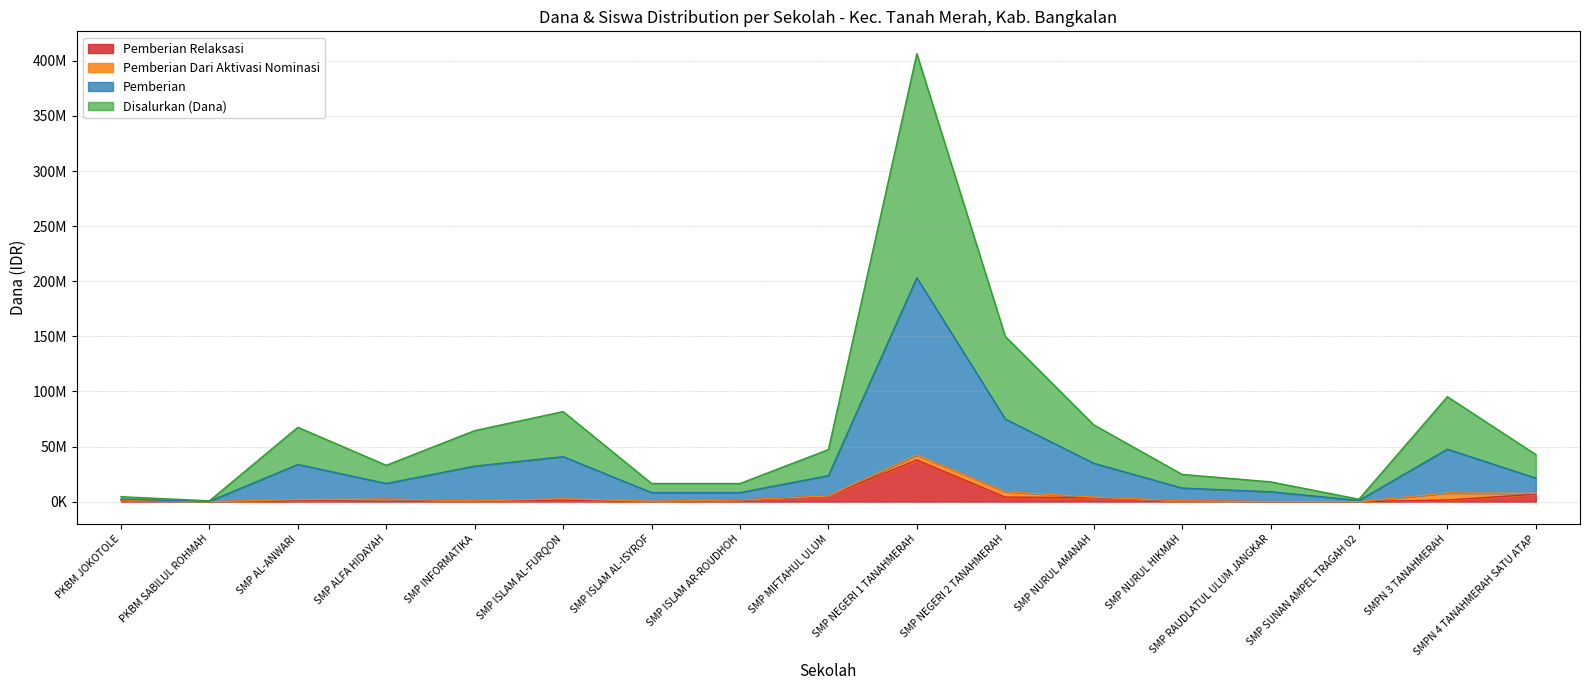

At which category is the sum across all series the highest?

SMP NEGERI 1 TANAHMERAH